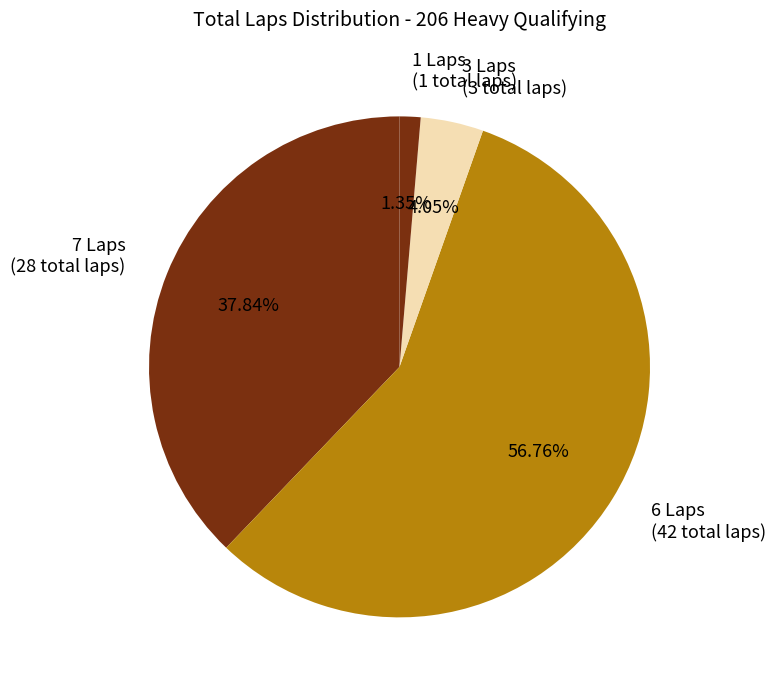

Combined, do 6 Laps (42 total laps) and 1 Laps (1 total laps) account for over 50%?

Yes